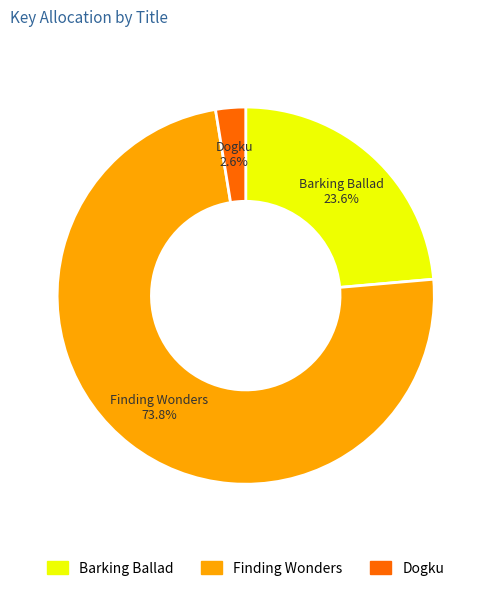

To the nearest percent, what is the difference between the largest and smallest slice percentages?

71%